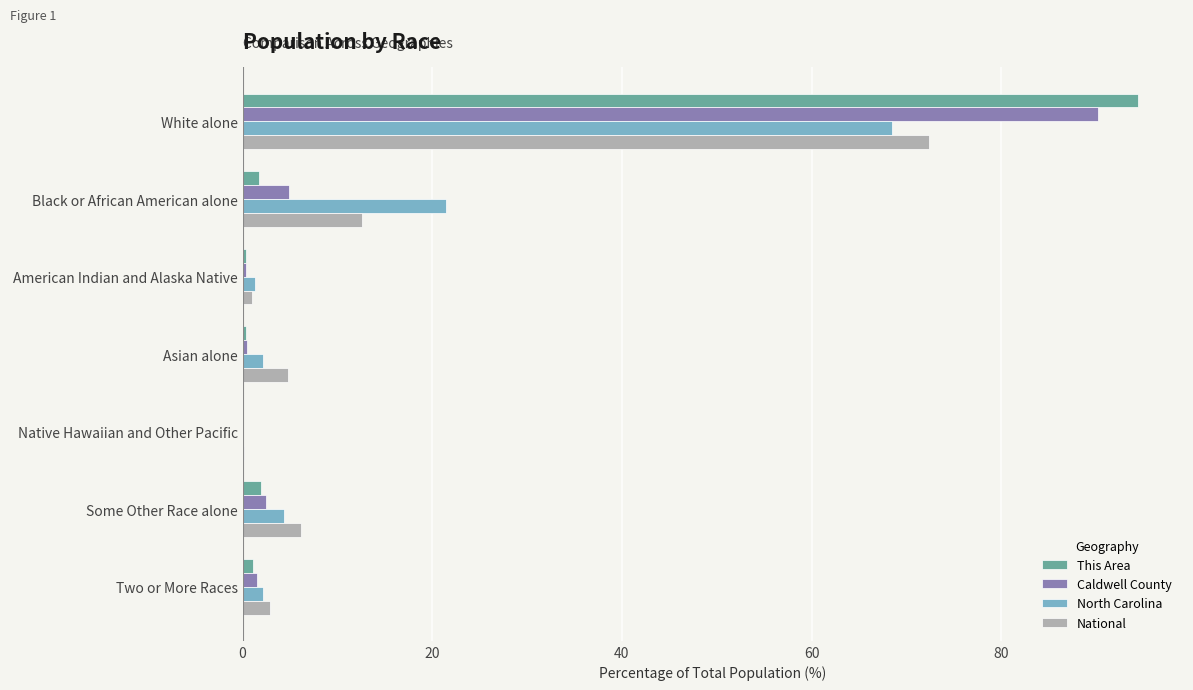

Count the number of data series in this chart.

4